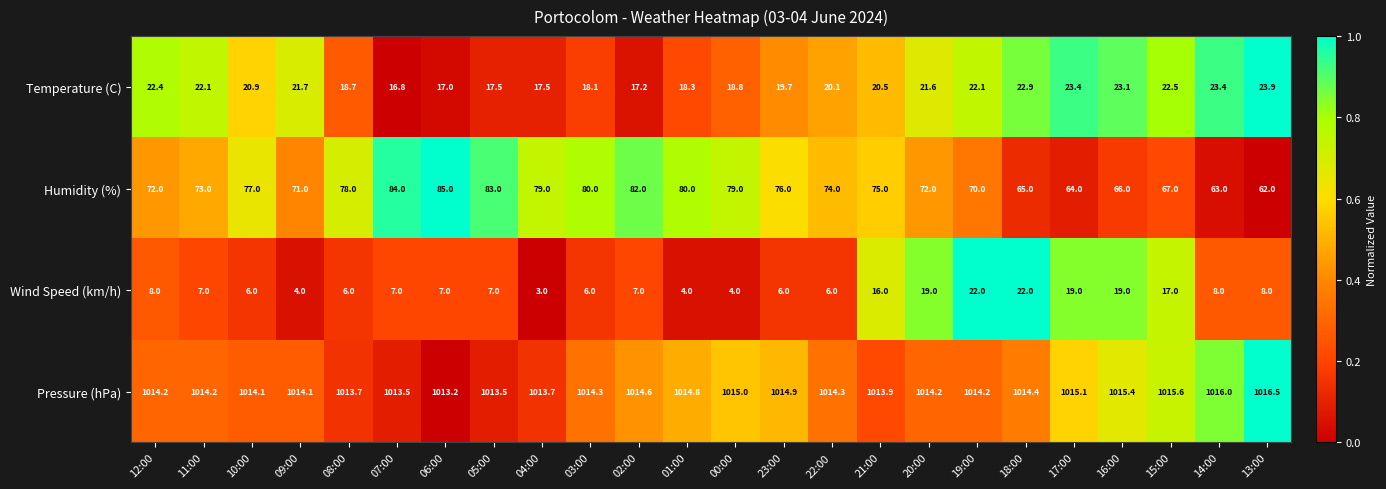

Which series changed the most between 02:00 and 17:00?

Humidity (%)